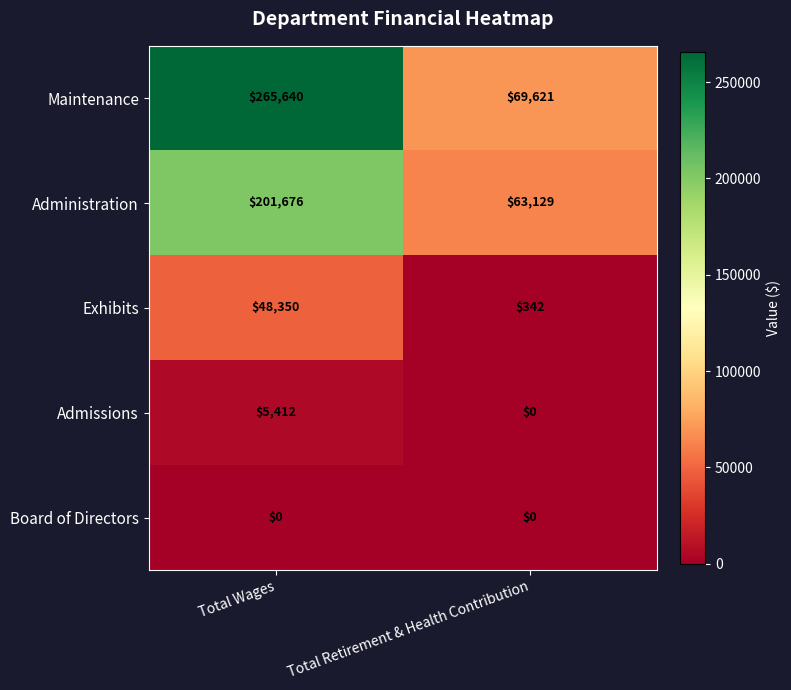

Reading left to right, transcribe all the data shown in this chart.

Maintenance: 265640	69621
Administration: 201676	63129
Exhibits: 48350	342
Admissions: 5412	0
Board of Directors: 0	0